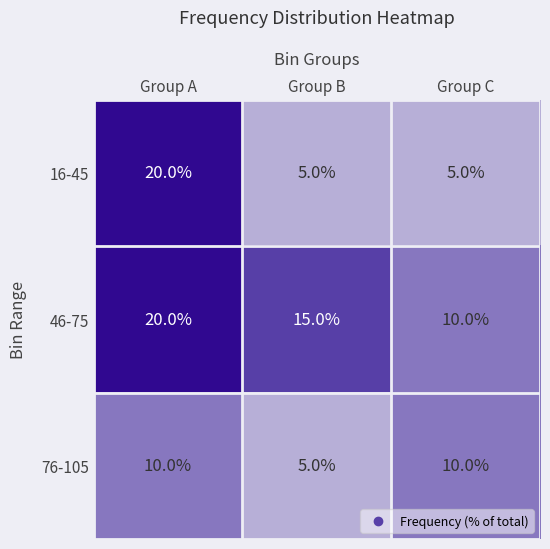

What is the spread (max minus min) of values at Group C?

5